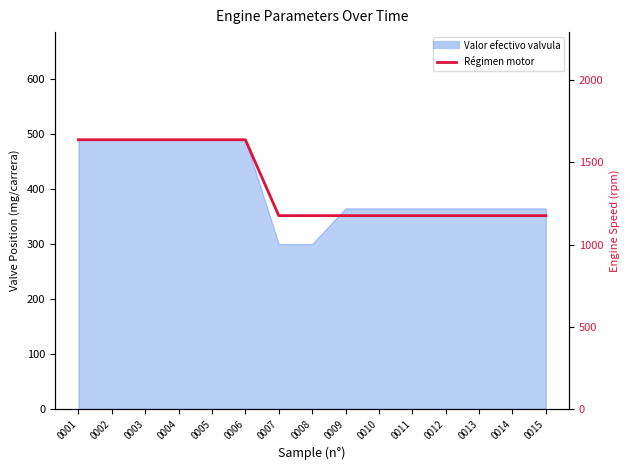

Rank the categories by value from lowest to highest.

0007, 0008, 0009, 0010, 0011, 0012, 0013, 0014, 0015, 0001, 0002, 0003, 0004, 0005, 0006